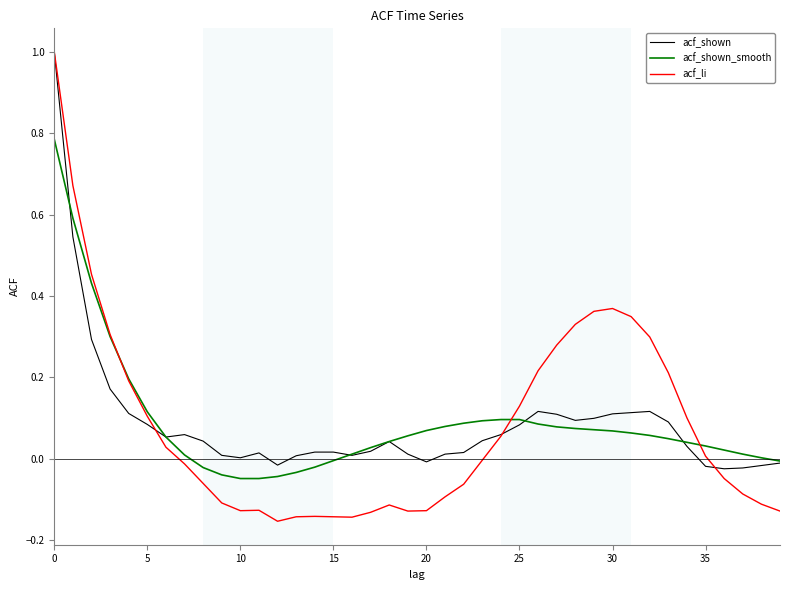

Which series has the largest range (max minus min)?

acf_li